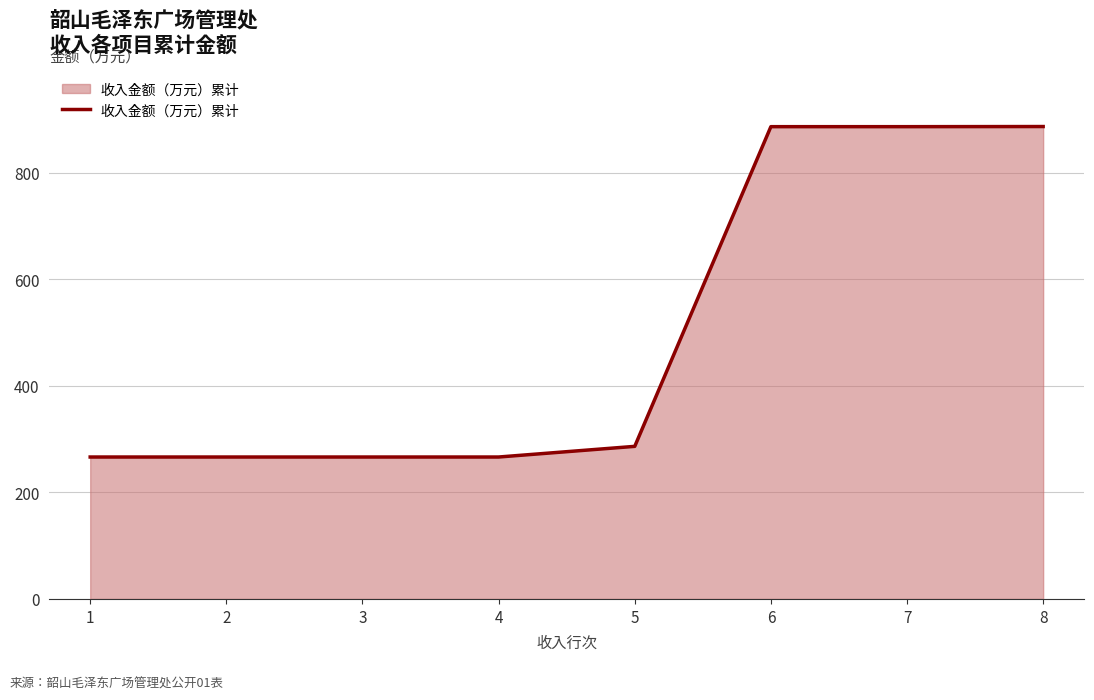

At which label does the data first exceed 286?

5